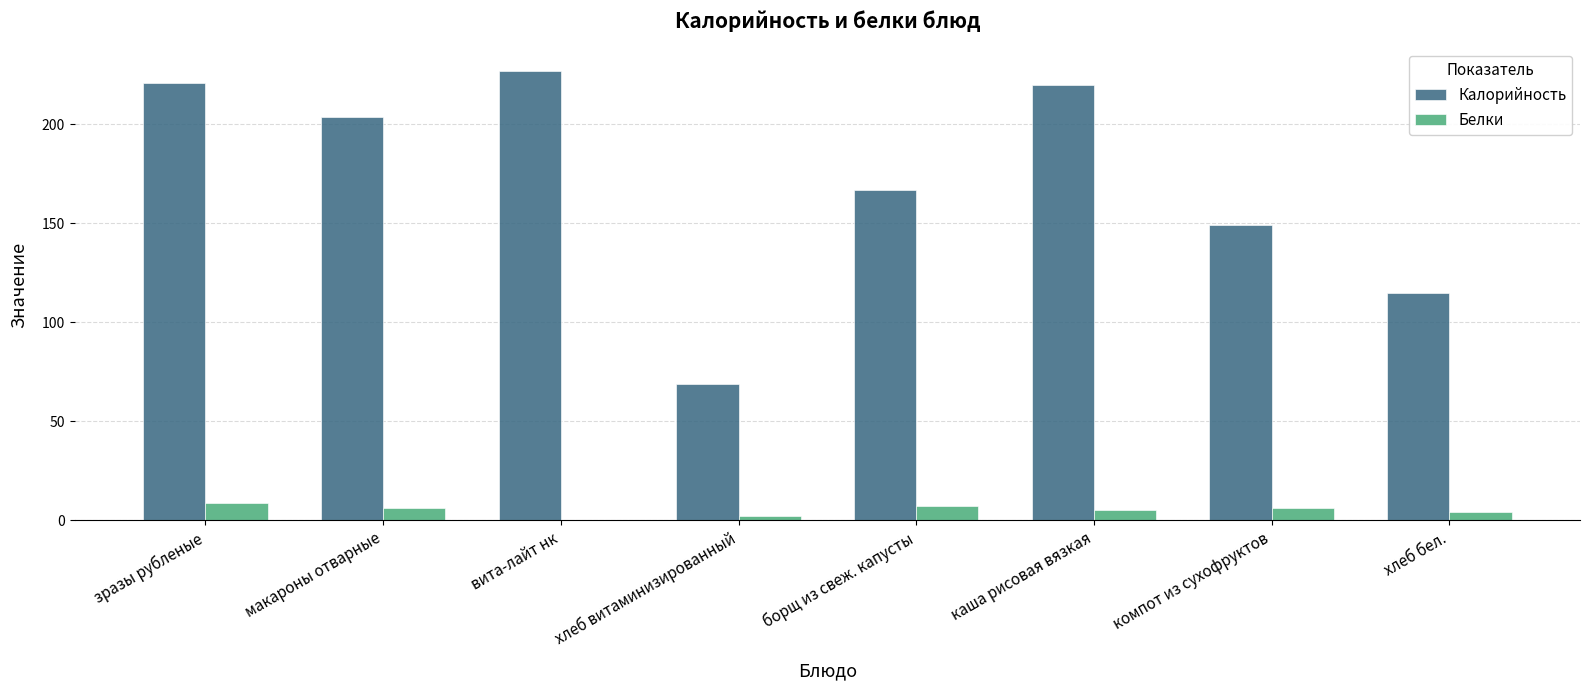

Are the bars grouped side by side (vs. stacked)?

Yes